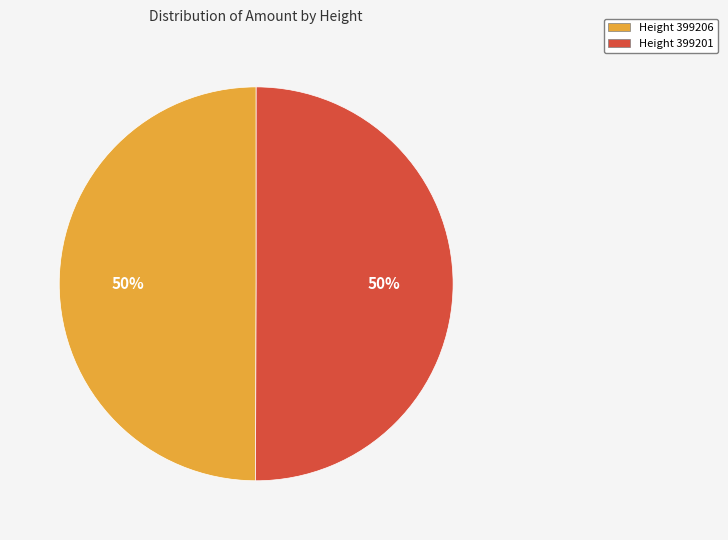

To the nearest percent, what portion does Height 399201 represent?

50%